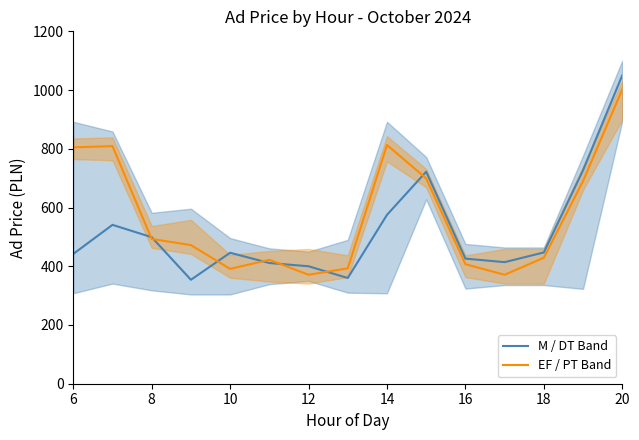

How many values in the EF / PT Band series exceed 472?

7